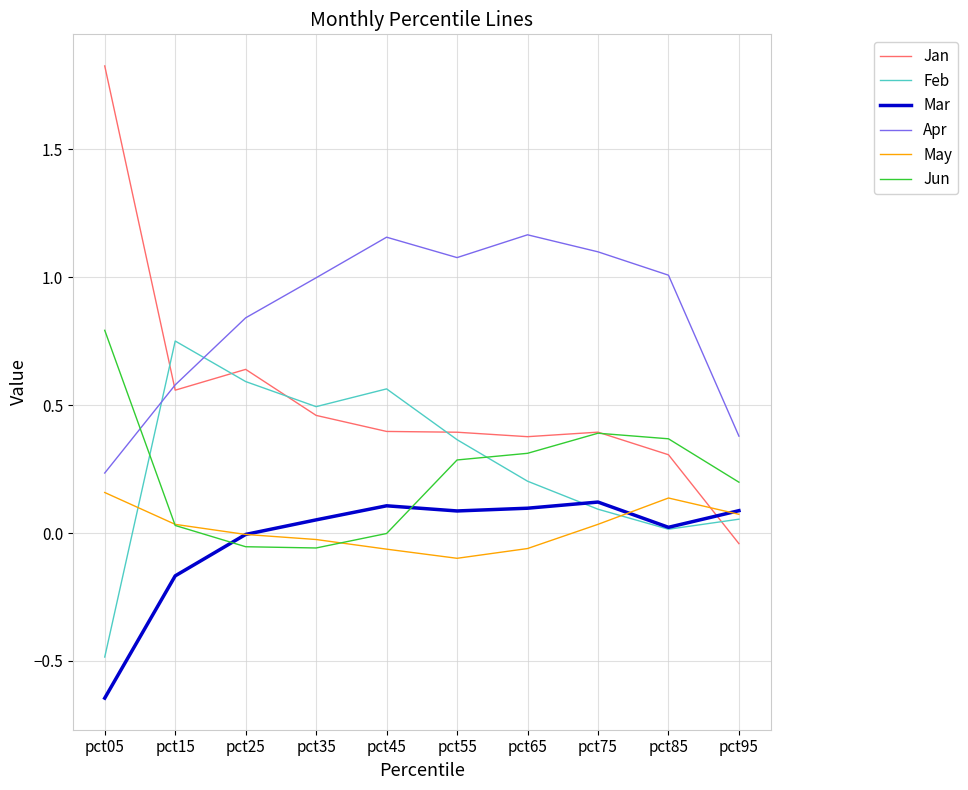

Which series has the largest total across all categories?

Apr